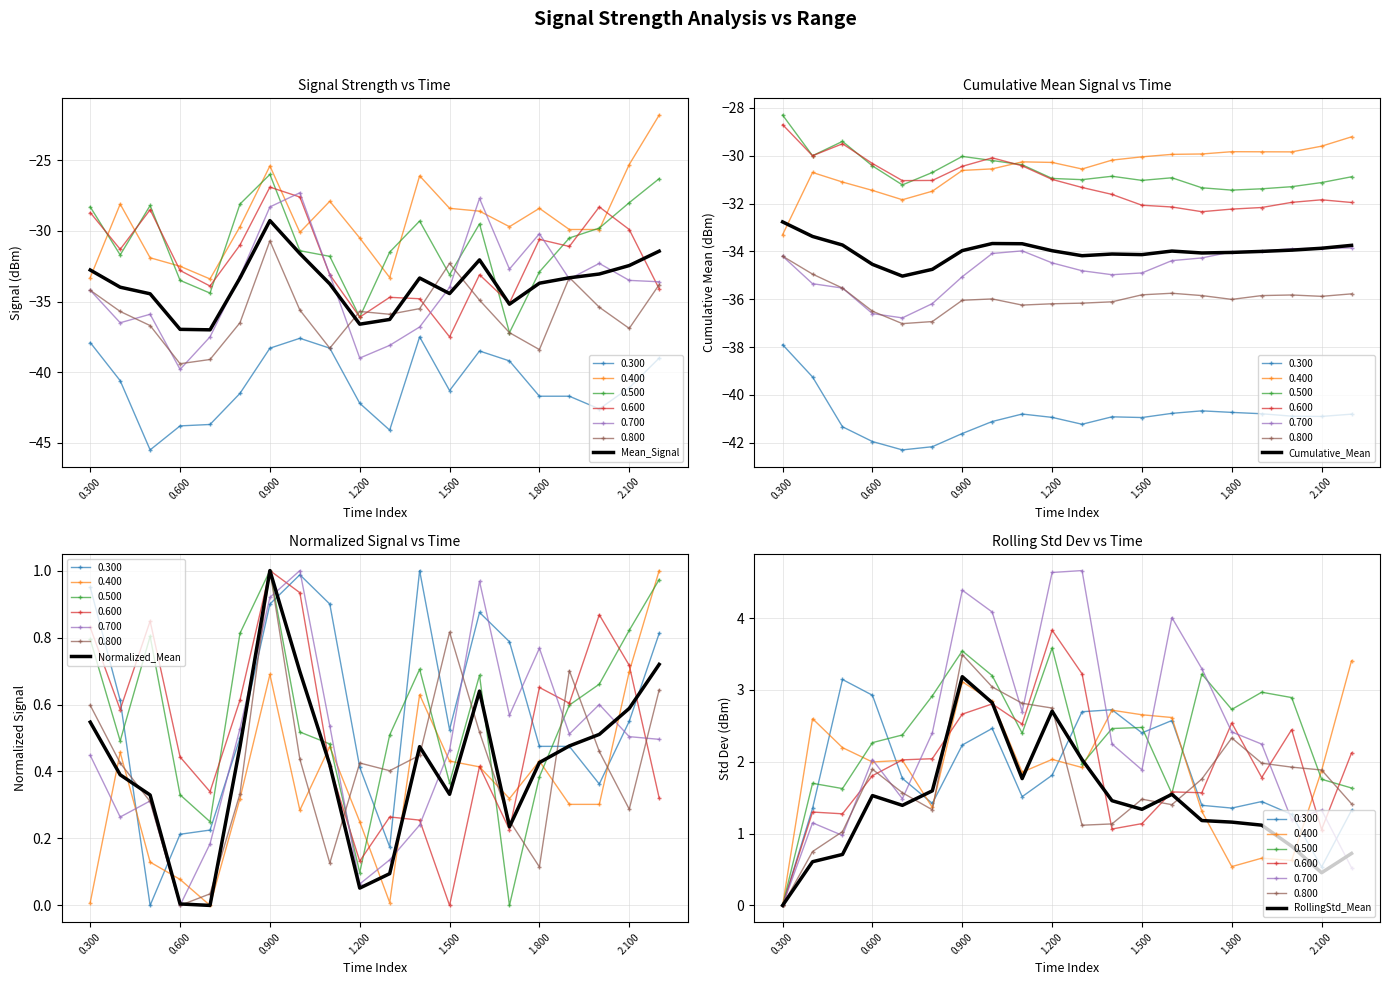

Rank the series at 13 from highest to lowest value.

RollingStd_Mean, Normalized_Mean, Mean_Signal, Cumulative_Mean